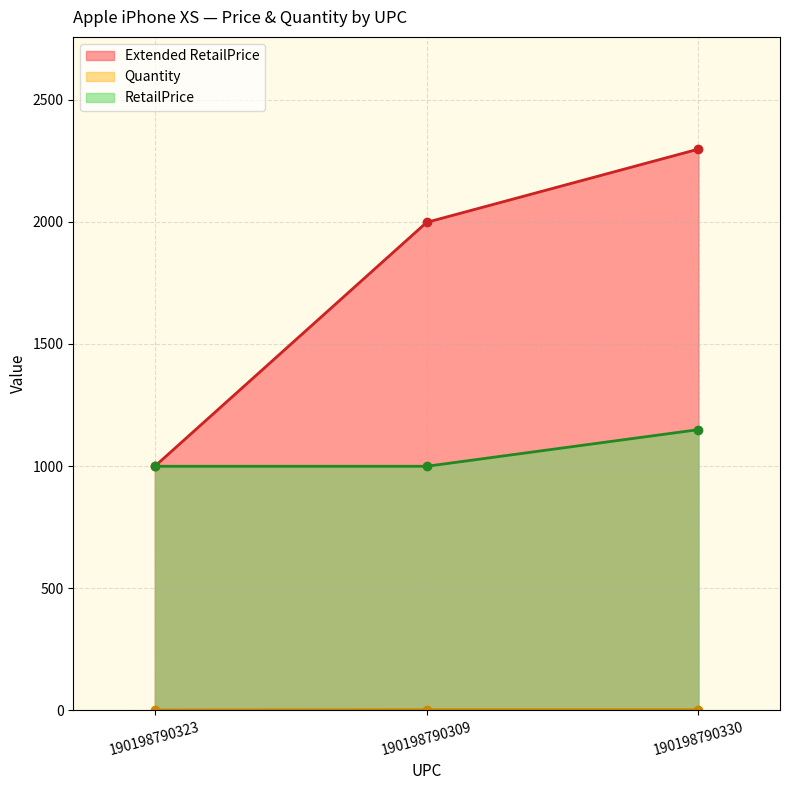

At which label is Extended RetailPrice closest to 1648?

190198790309